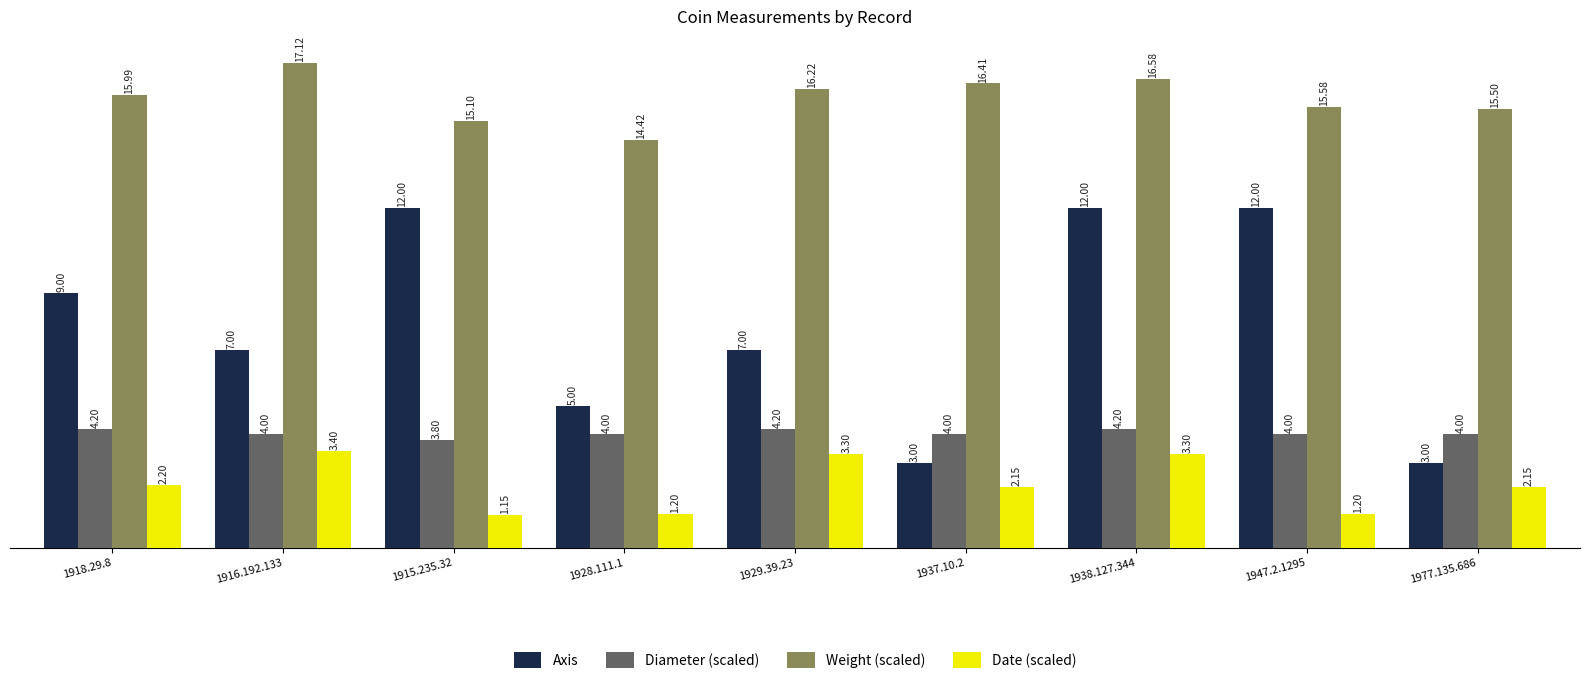

True or false: Weight (scaled) has a value of 21.6 at 1918.29.8.

False